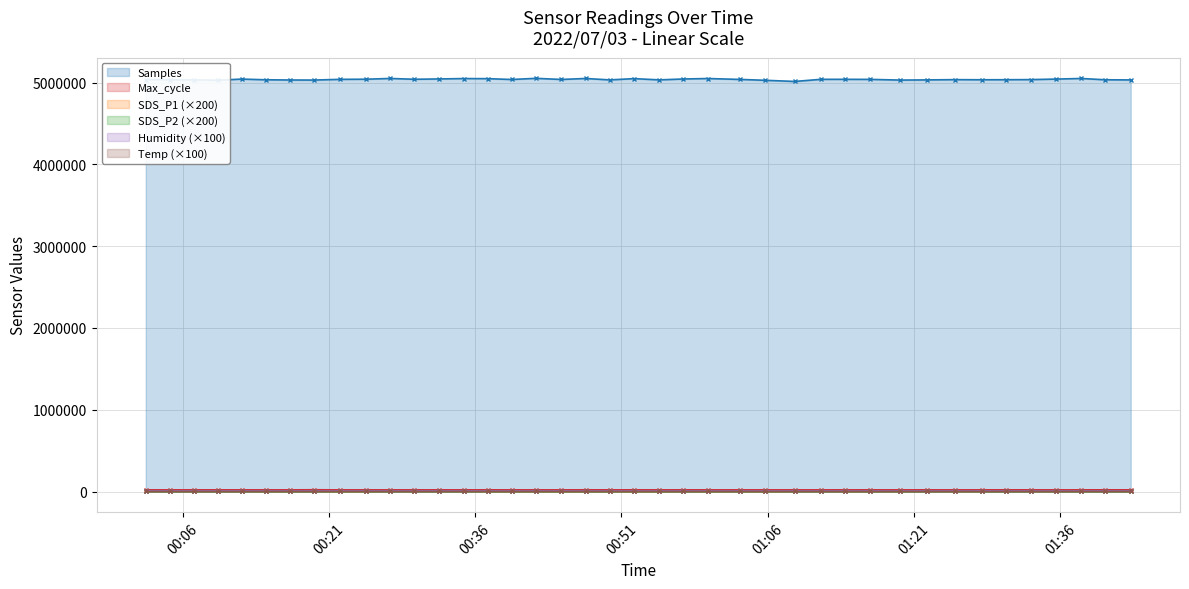

True or false: Samples and SDS_P2 (×200) cross at least once.

False